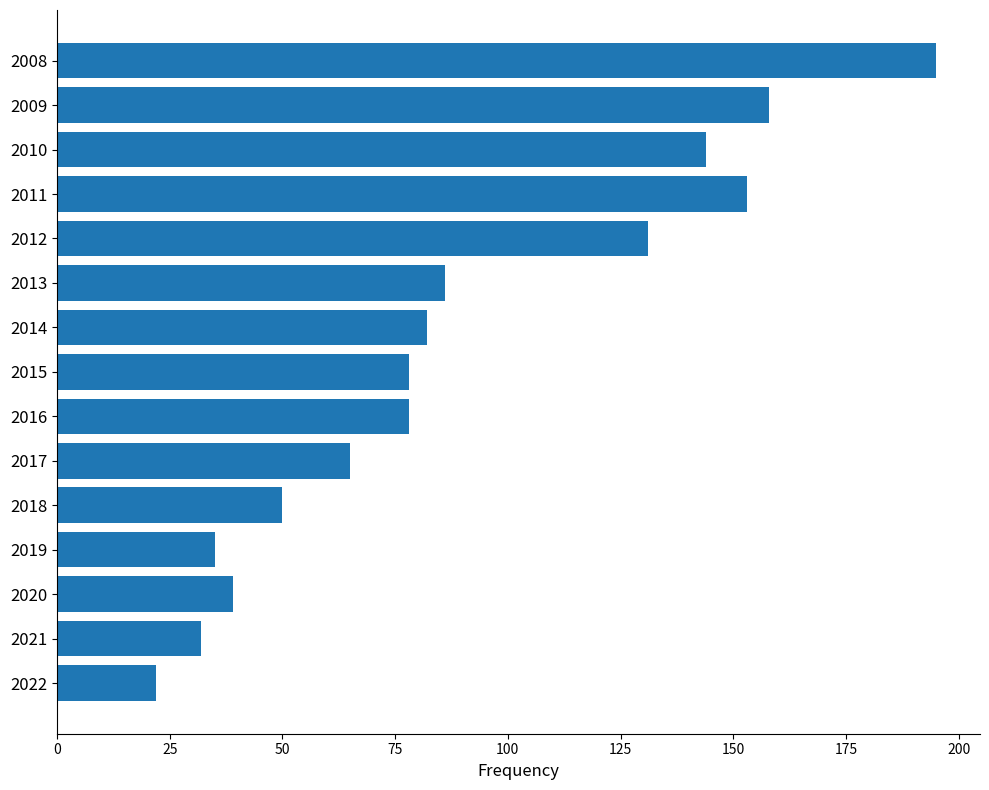

Between 2022 and 2020, which is larger?

2020